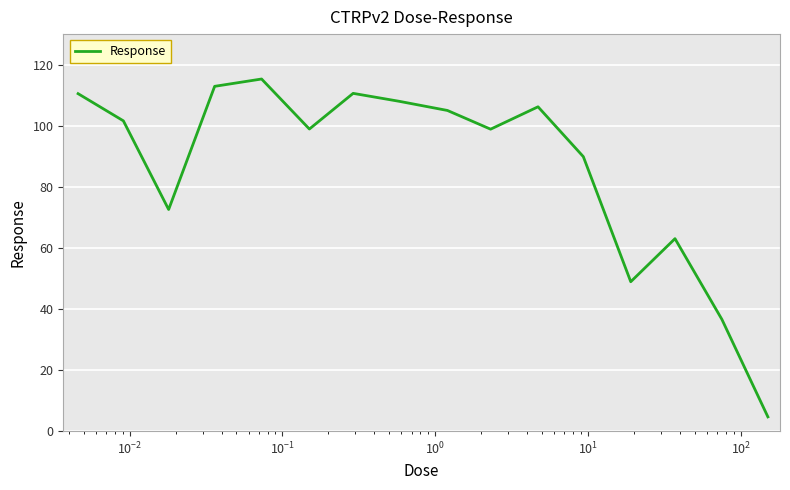

What is the minimum value shown in the chart?

4.7